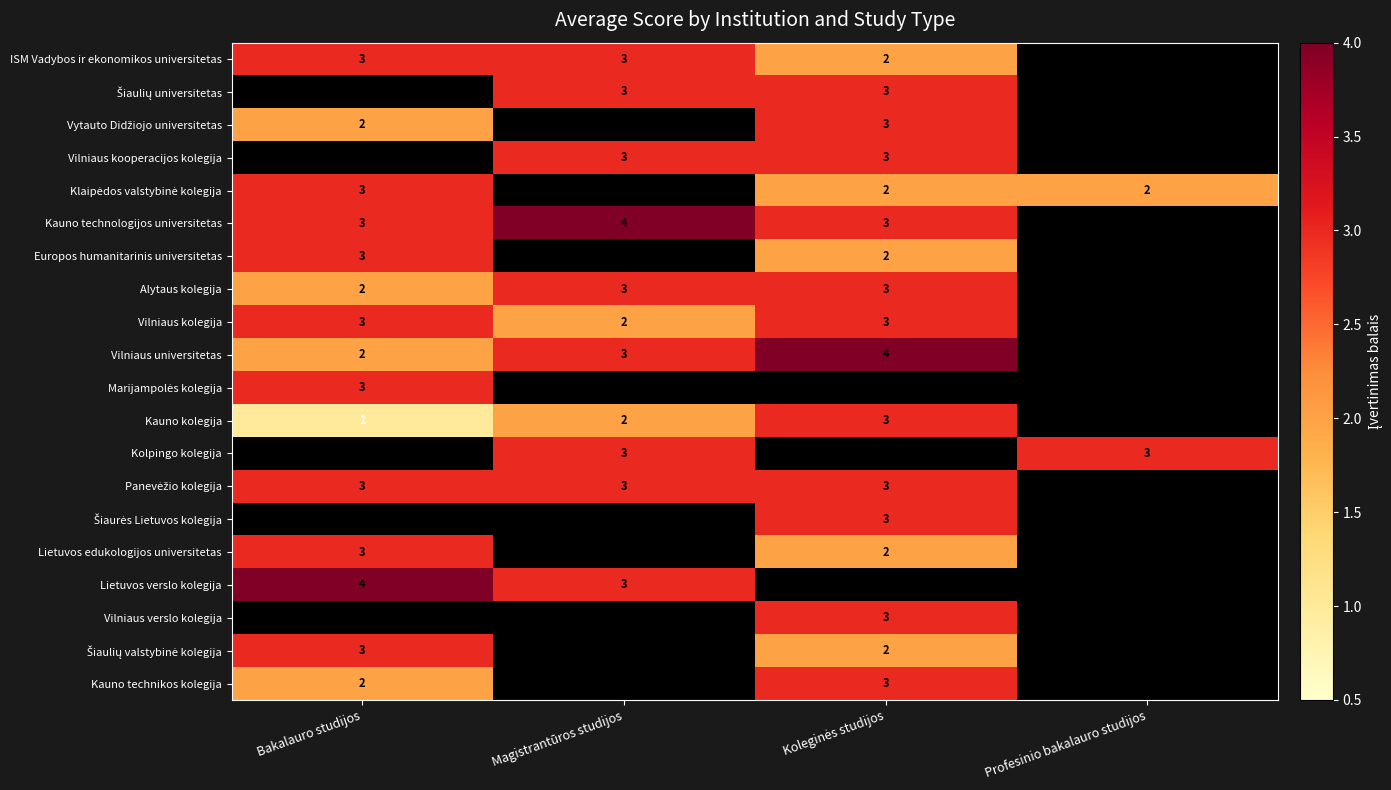

True or false: ISM Vadybos ir ekonomikos universitetas has a value of 3 at Magistrantūros studijos.

True